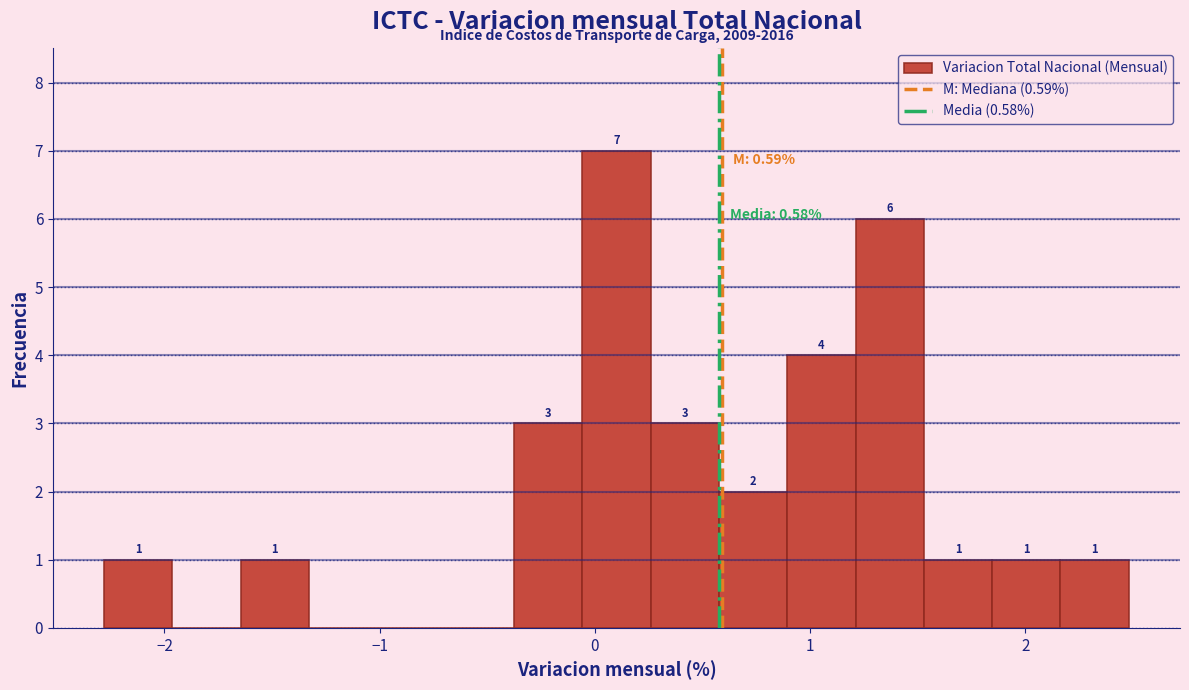

Around what value on the x-axis is the tallest bar? Give the approximate position of its centre, as read against the axis.

0.1